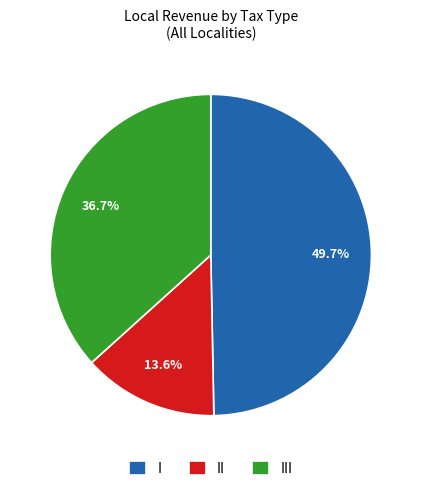

How much of the chart is everything except I?

50.3%